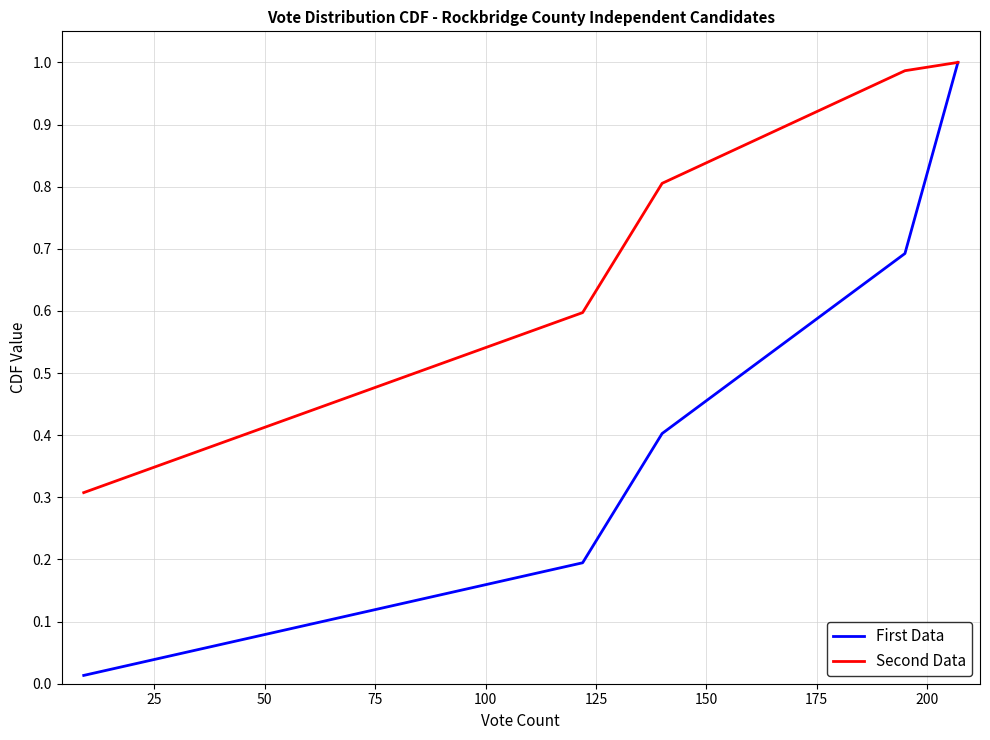

Which series has the widest spread of values?

First Data